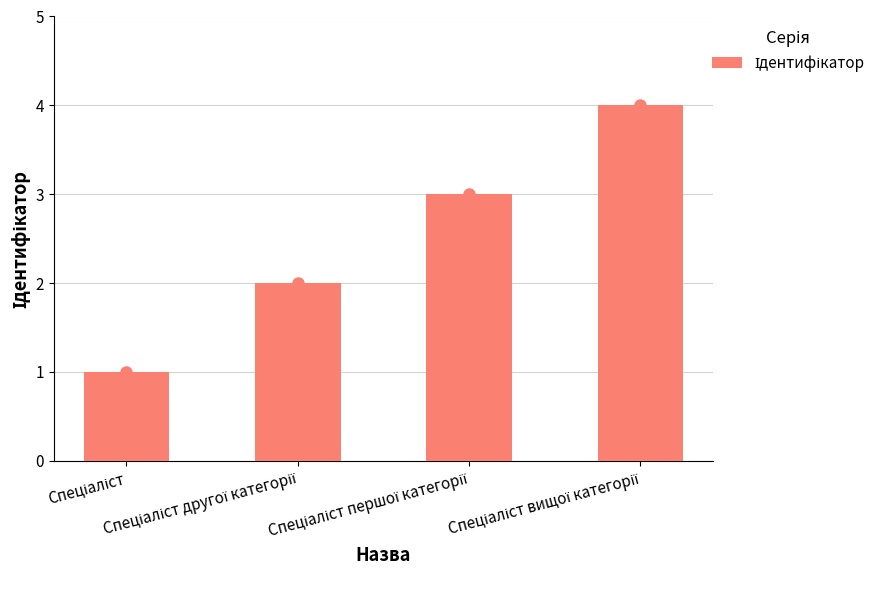

List the labels in order of value, largest first.

Спеціаліст вищої категорії, Спеціаліст першої категорії, Спеціаліст другої категорії, Спеціаліст